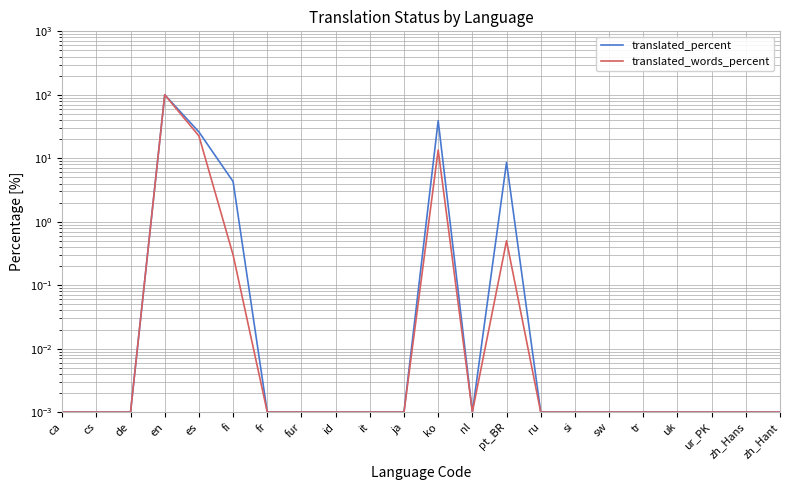

What is the average value of the translated_percent series?

8.1